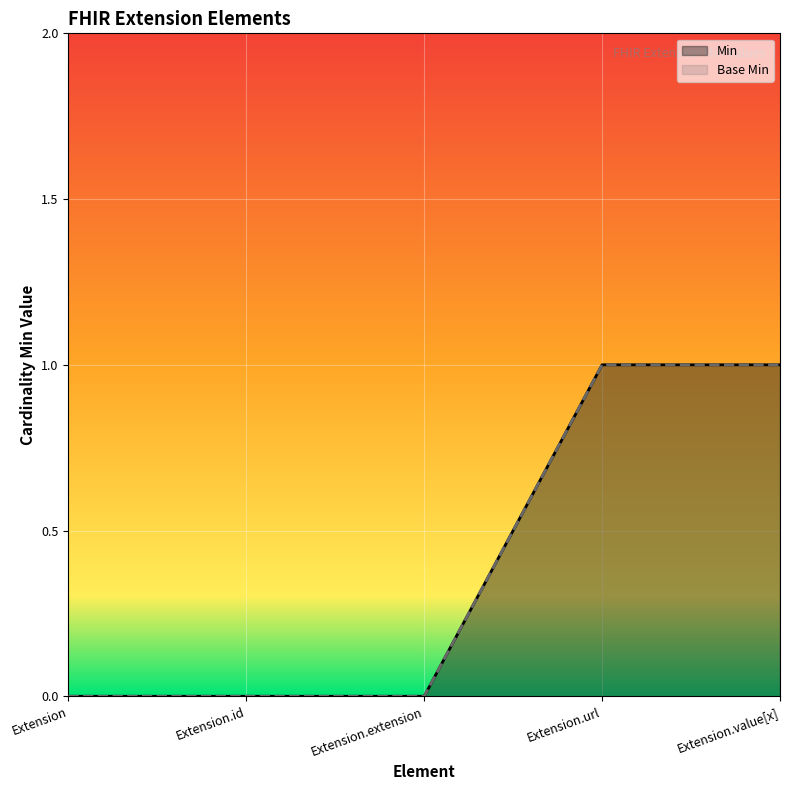

How many lines are shown in the chart?

2